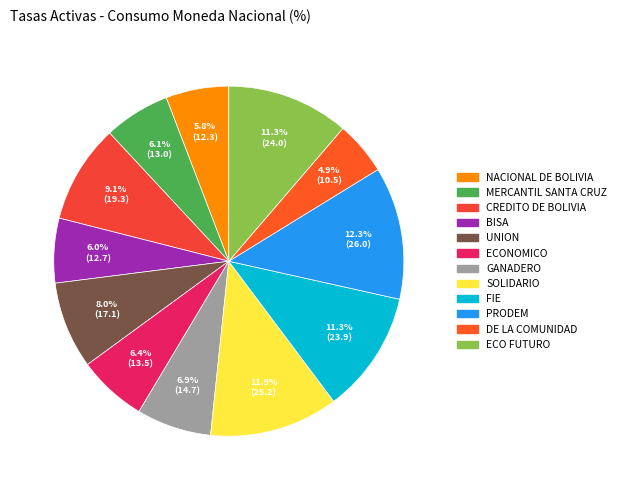

Rank the categories by value from lowest to highest.

DE LA COMUNIDAD, NACIONAL DE BOLIVIA, BISA, MERCANTIL SANTA CRUZ, ECONOMICO, GANADERO, UNION, CREDITO DE BOLIVIA, FIE, ECO FUTURO, SOLIDARIO, PRODEM